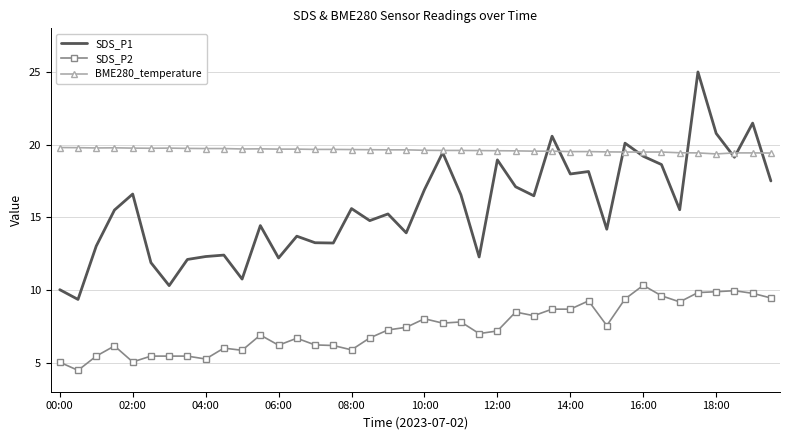

Which series has the widest spread of values?

SDS_P1